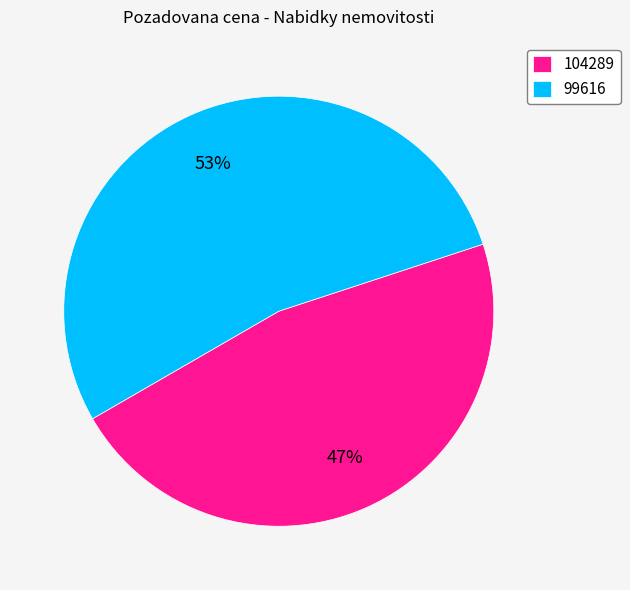

To the nearest percent, what portion does 99616 represent?

53%